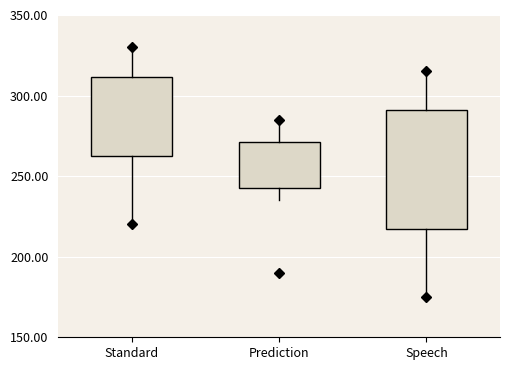

Where does the median line of the box for Prediction sit on the y-axis? The values are not printed on the chart, so give them approximately, as read against the axis.

260